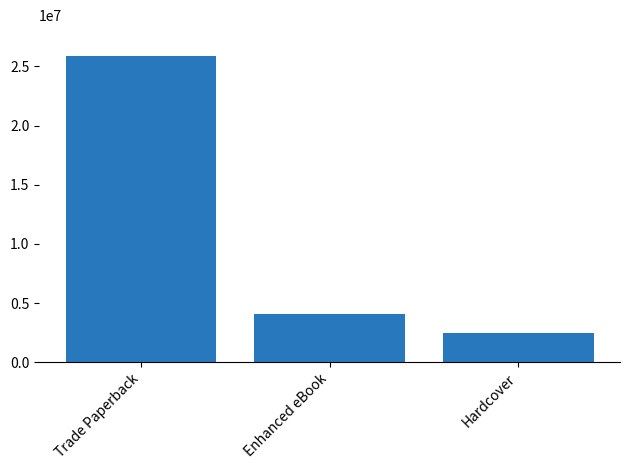

The chart shows a value of 3629636 at Hardcover. True or false?

False